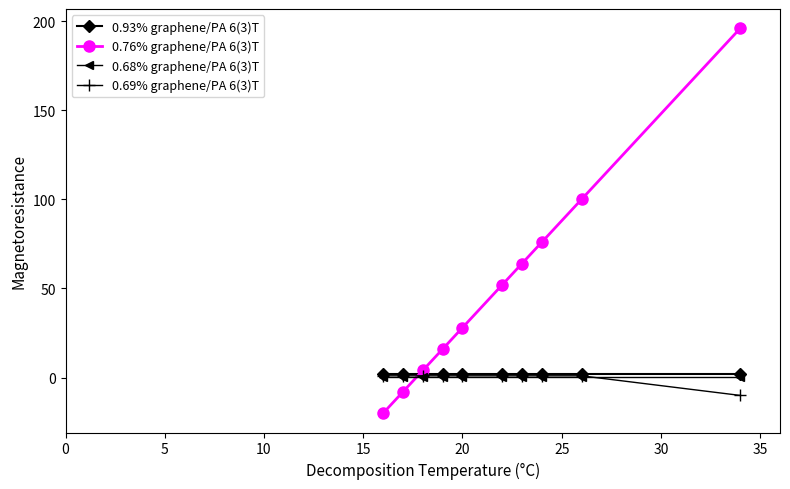

How many data points does each series have?

10